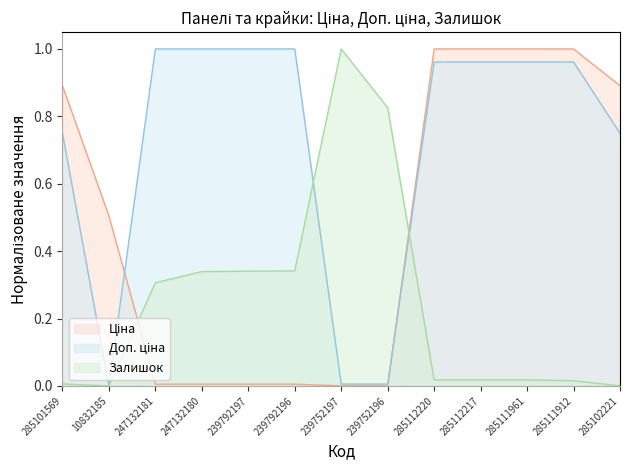

Is the value of Ціна at 285112220 greater than the value of Доп. ціна at 285112220?

Yes